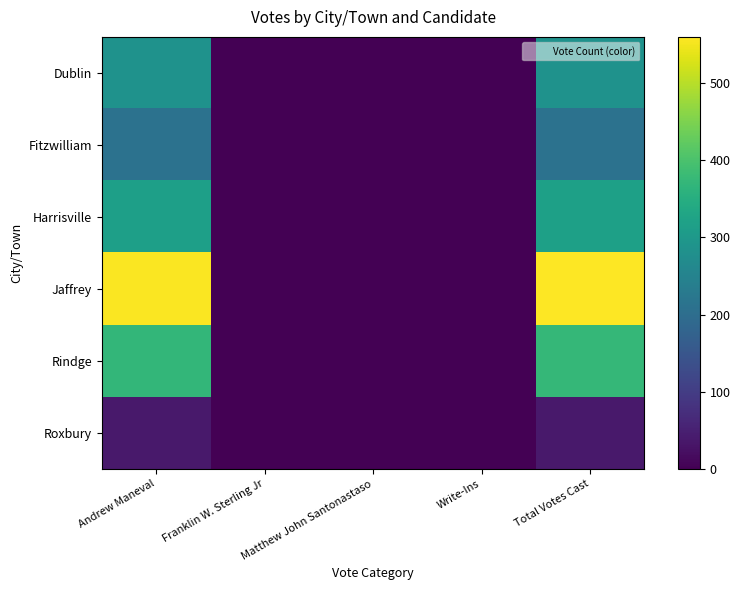

Reading left to right, list all the values displayed in this chart.

Dublin: Andrew Maneval=285	Franklin W. Sterling Jr=1	Matthew John Santonastaso=0	Write-Ins=0	Total Votes Cast=286
Fitzwilliam: Andrew Maneval=211	Franklin W. Sterling Jr=0	Matthew John Santonastaso=0	Write-Ins=0	Total Votes Cast=211
Harrisville: Andrew Maneval=317	Franklin W. Sterling Jr=0	Matthew John Santonastaso=0	Write-Ins=1	Total Votes Cast=318
Jaffrey: Andrew Maneval=557	Franklin W. Sterling Jr=1	Matthew John Santonastaso=1	Write-Ins=1	Total Votes Cast=560
Rindge: Andrew Maneval=371	Franklin W. Sterling Jr=0	Matthew John Santonastaso=0	Write-Ins=2	Total Votes Cast=373
Roxbury: Andrew Maneval=39	Franklin W. Sterling Jr=0	Matthew John Santonastaso=0	Write-Ins=0	Total Votes Cast=39